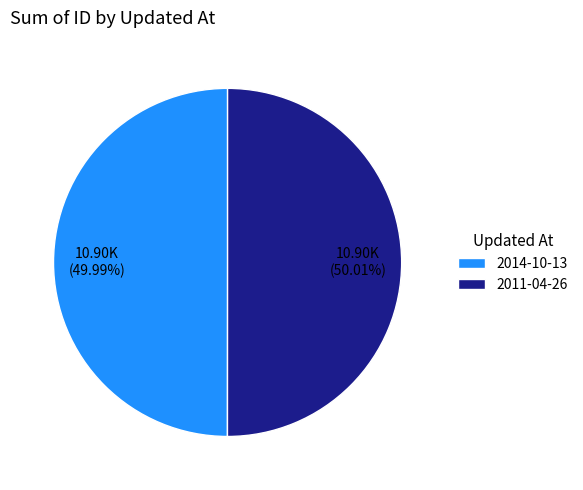

To the nearest percent, what percentage of the pie is 2011-04-26?

50%